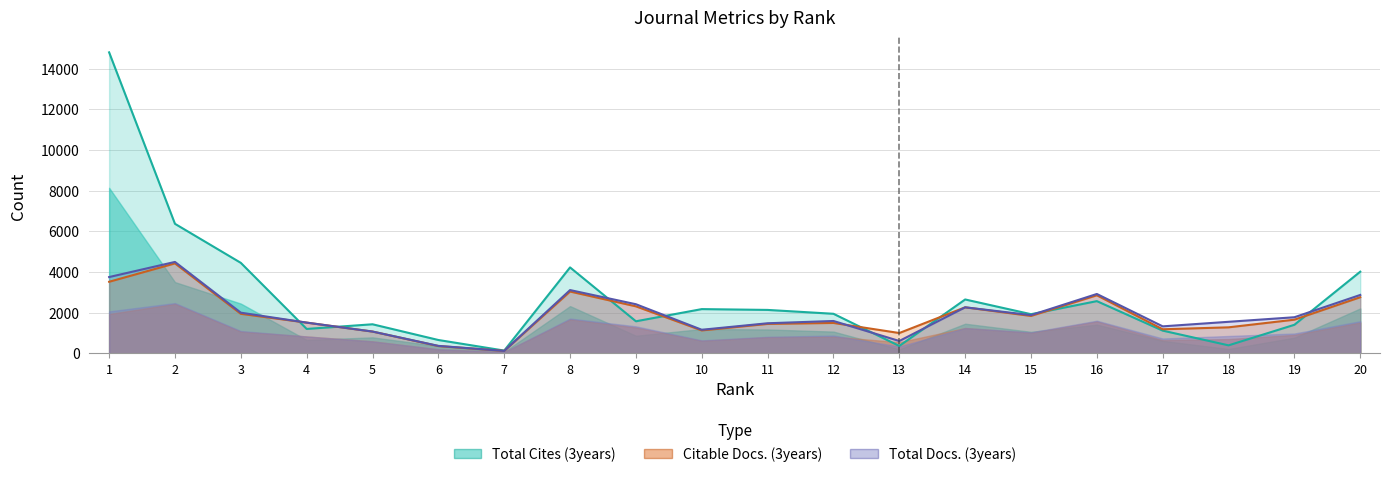

What is the value of the Total Docs. (3years) point at the 15th from the left?

1880